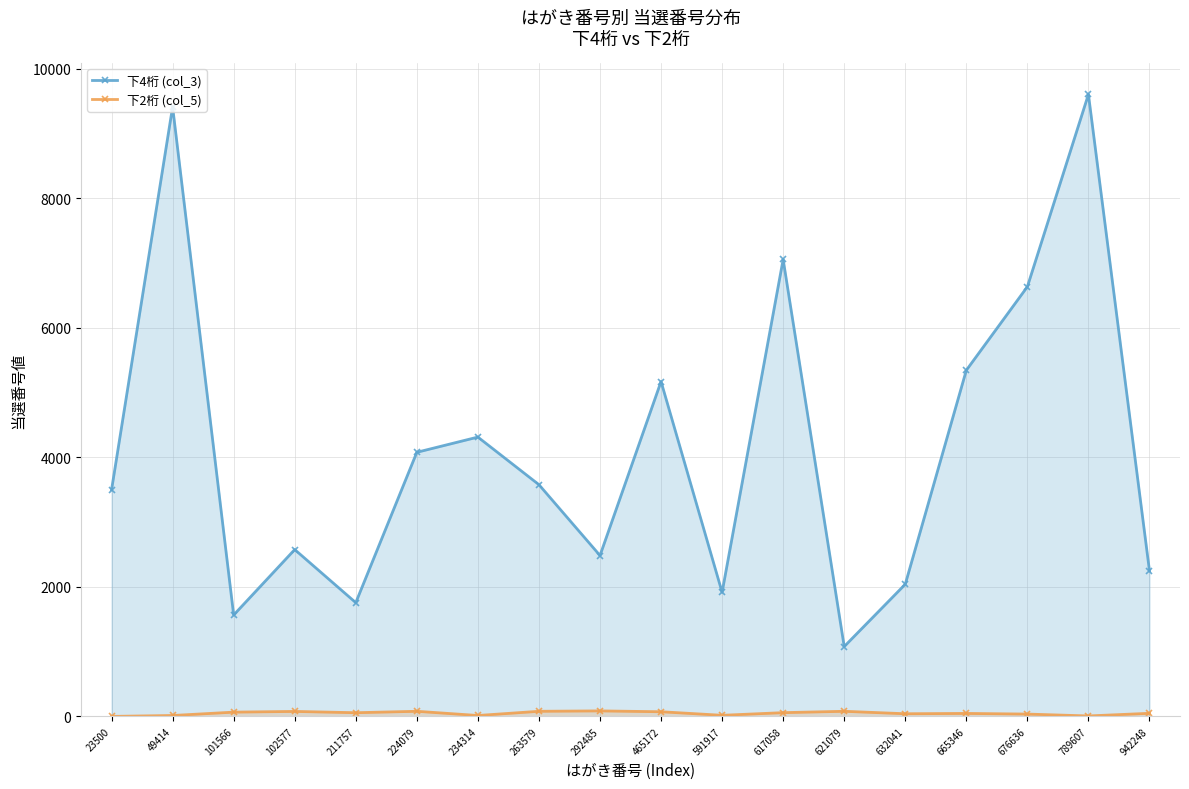

At how many categories does at least one series exceed 3238?

10